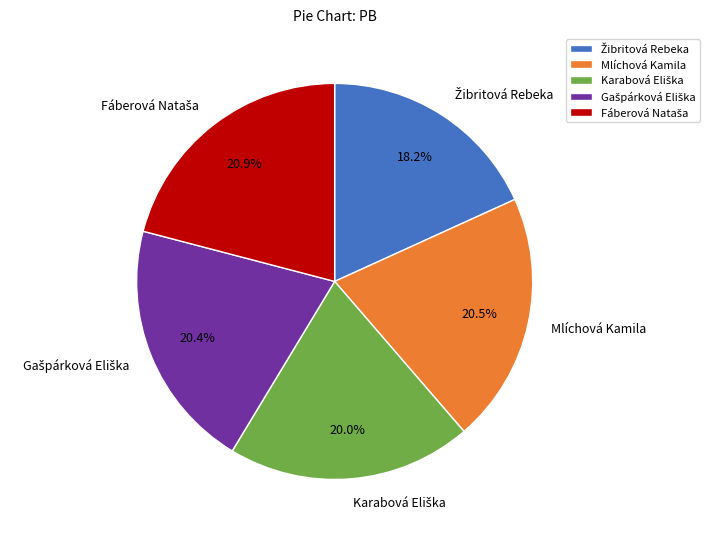

Is there any slice that represents more than half of the pie?

No